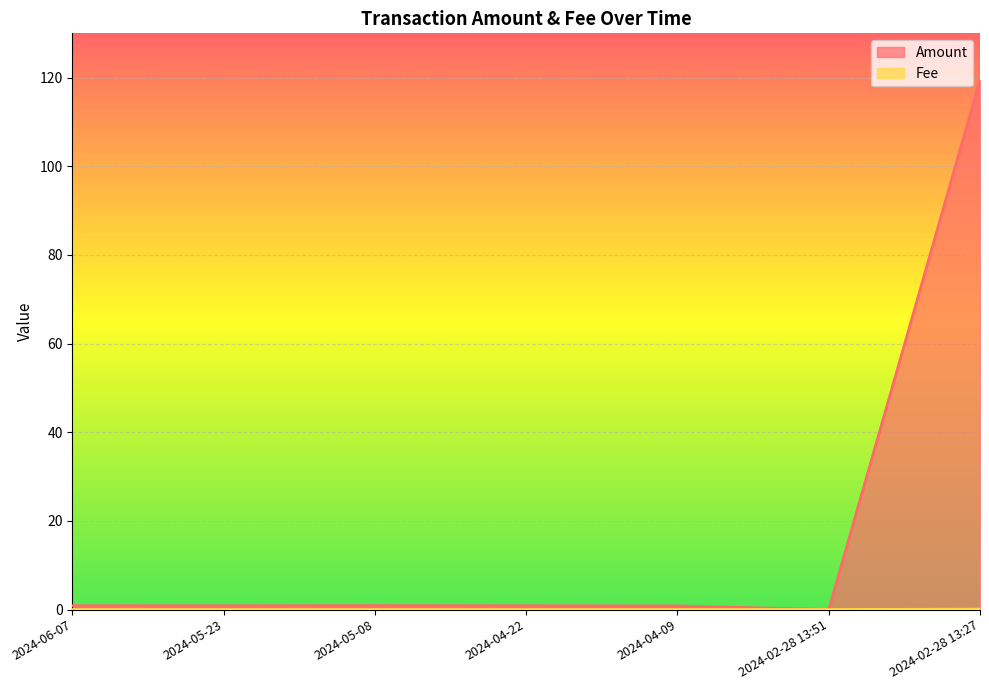

At which category is the sum across all series the highest?

2024-02-28 13:27